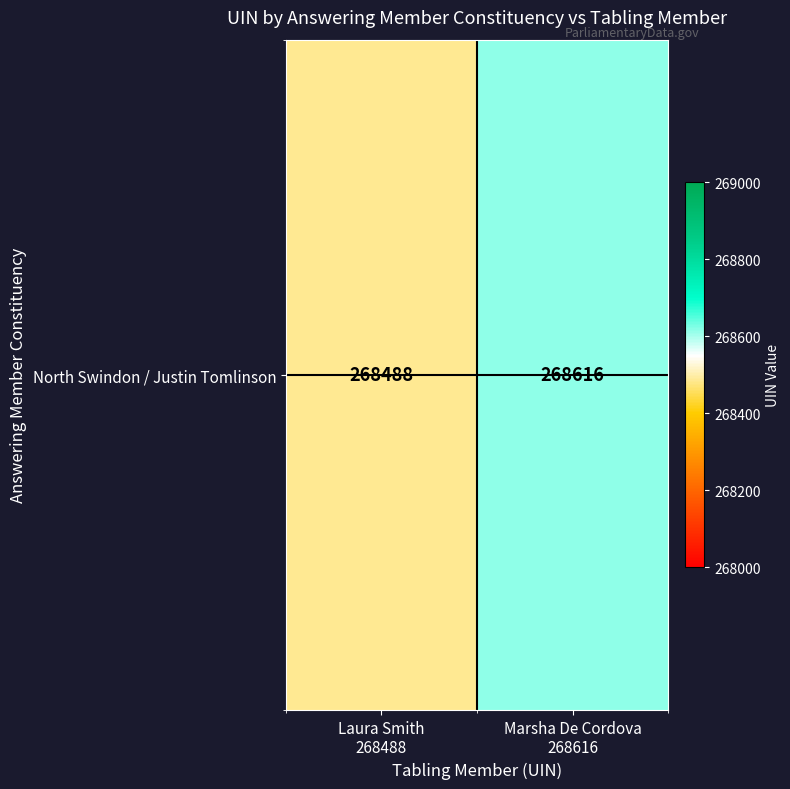

What is the ratio of the value at Laura Smith
268488 to the value at Marsha De Cordova
268616?

1.0